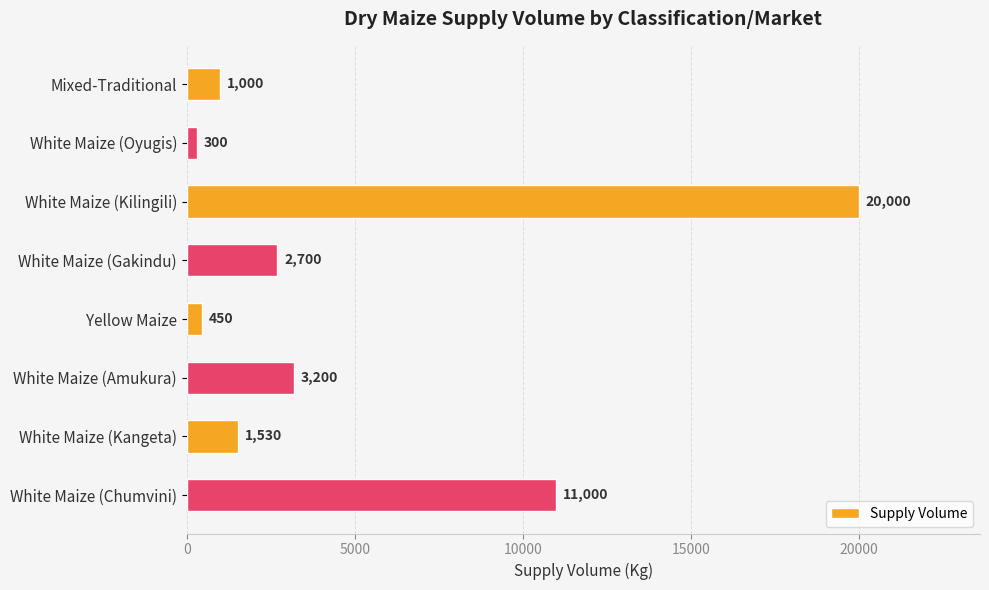

What is the difference between the maximum and minimum values?

19700